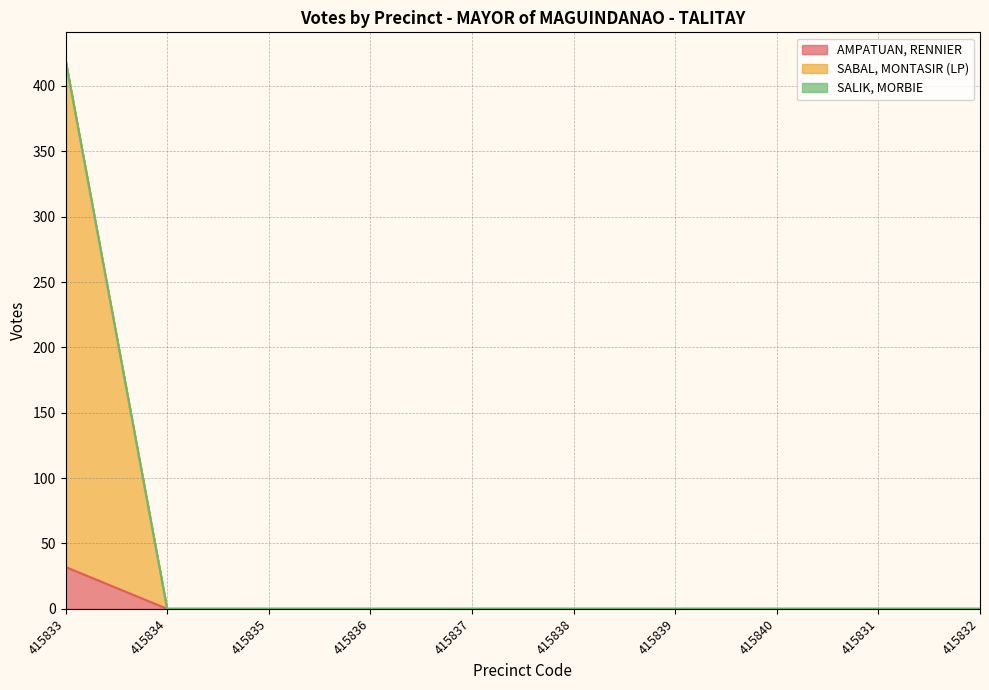

Does the chart display data point markers on the line(s)?

No